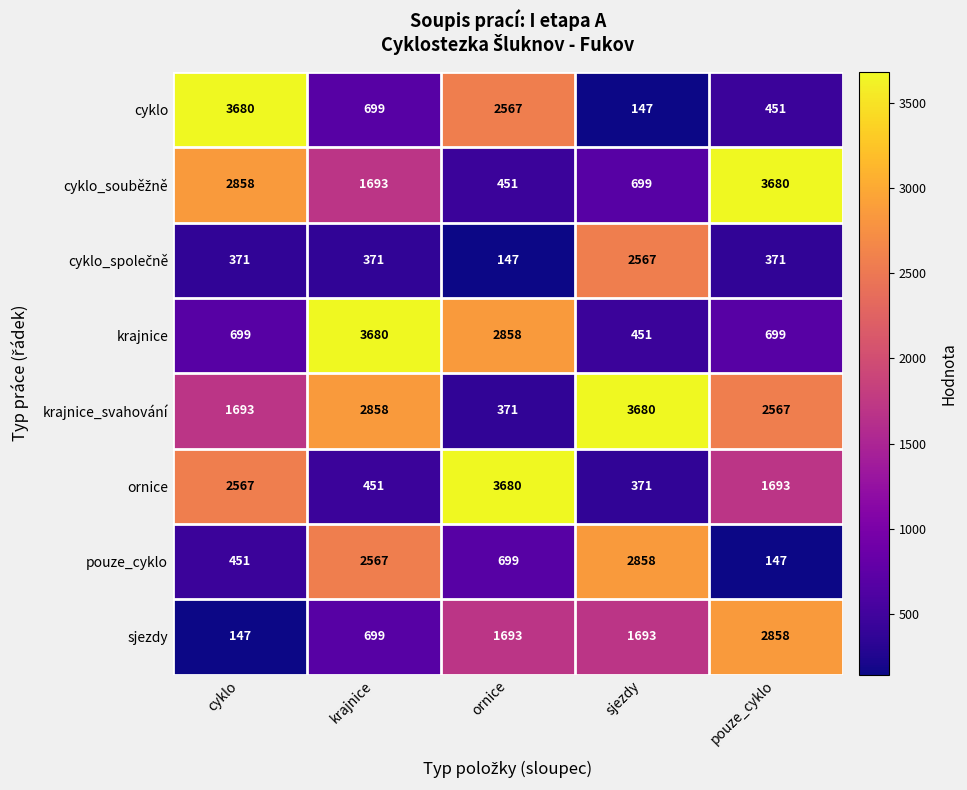

The krajnice series shows 2858 at ornice. True or false?

True